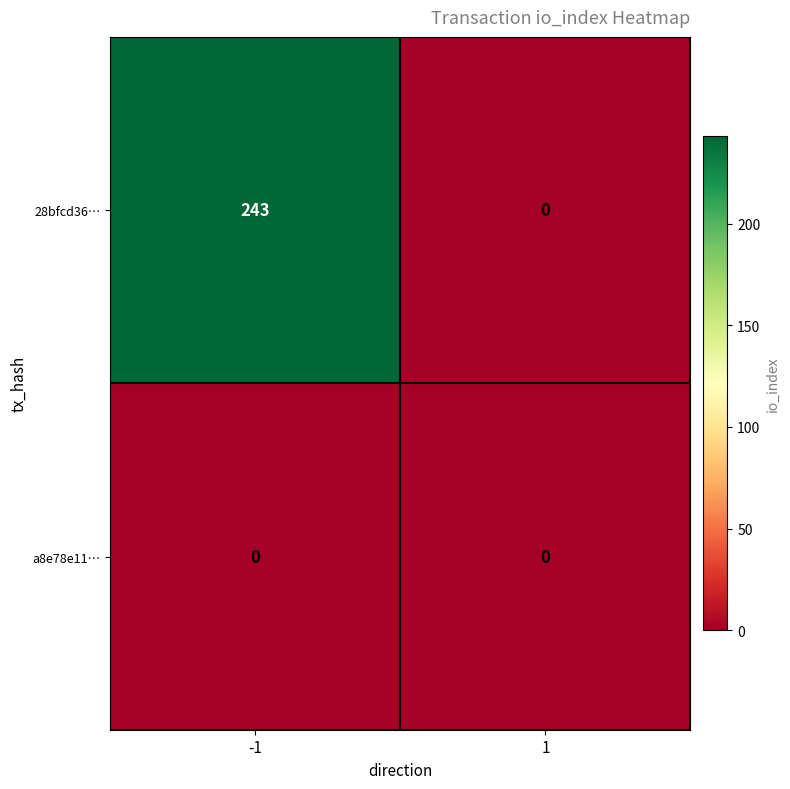

The 28bfcd36… series shows 116 at 1. True or false?

False